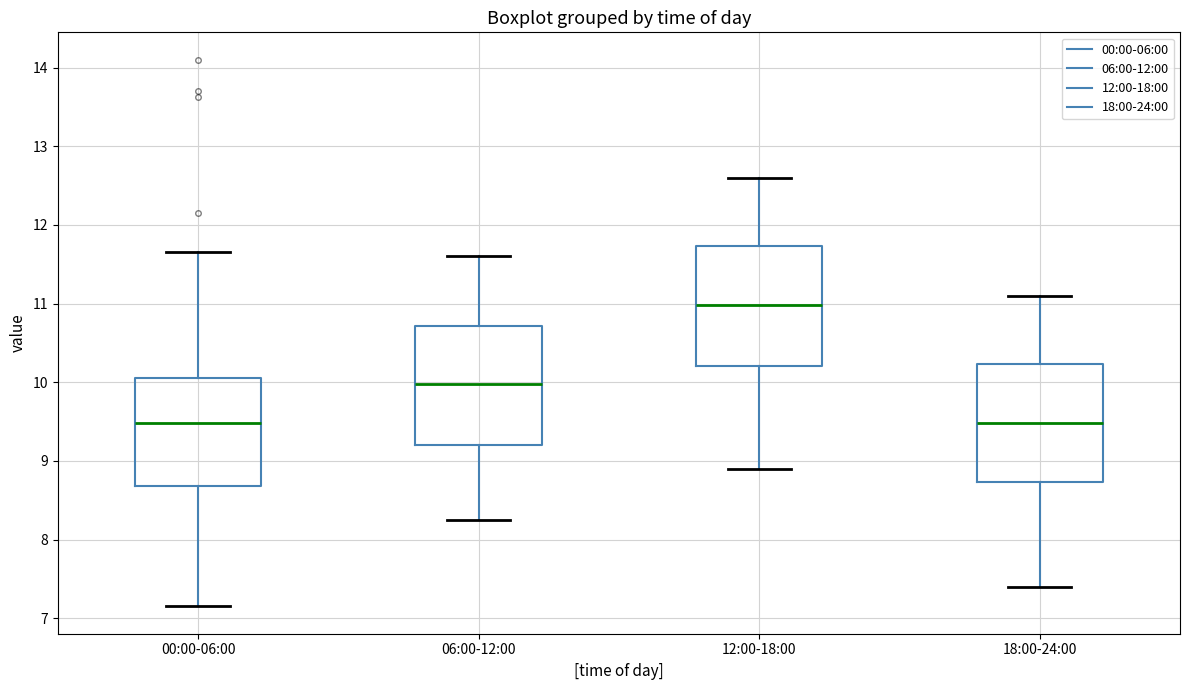

Reading left to right, transcribe this box plot: for each box, give where its median line is, the range the box spans, and where its two whiskers end, as read against the y-axis. The values are not printed on the chart, so give them approximately, as read against the axis.

00:00-06:00: median 9.5, box 8.7 to 10.1, whiskers 7.2 to 11.7
06:00-12:00: median 10.0, box 9.2 to 10.7, whiskers 8.3 to 11.6
12:00-18:00: median 11.0, box 10.2 to 11.7, whiskers 8.9 to 12.6
18:00-24:00: median 9.5, box 8.7 to 10.2, whiskers 7.4 to 11.1